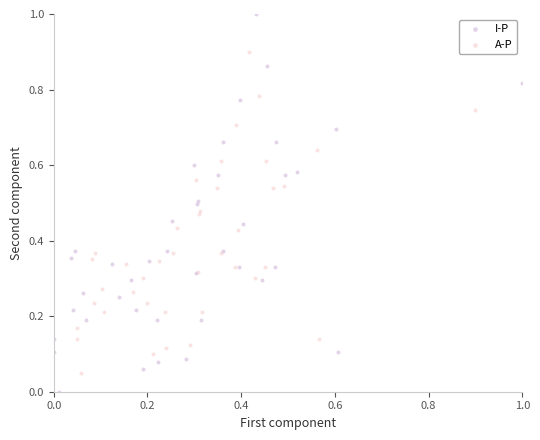

Which series reaches the minimum Y coordinate?

I-P